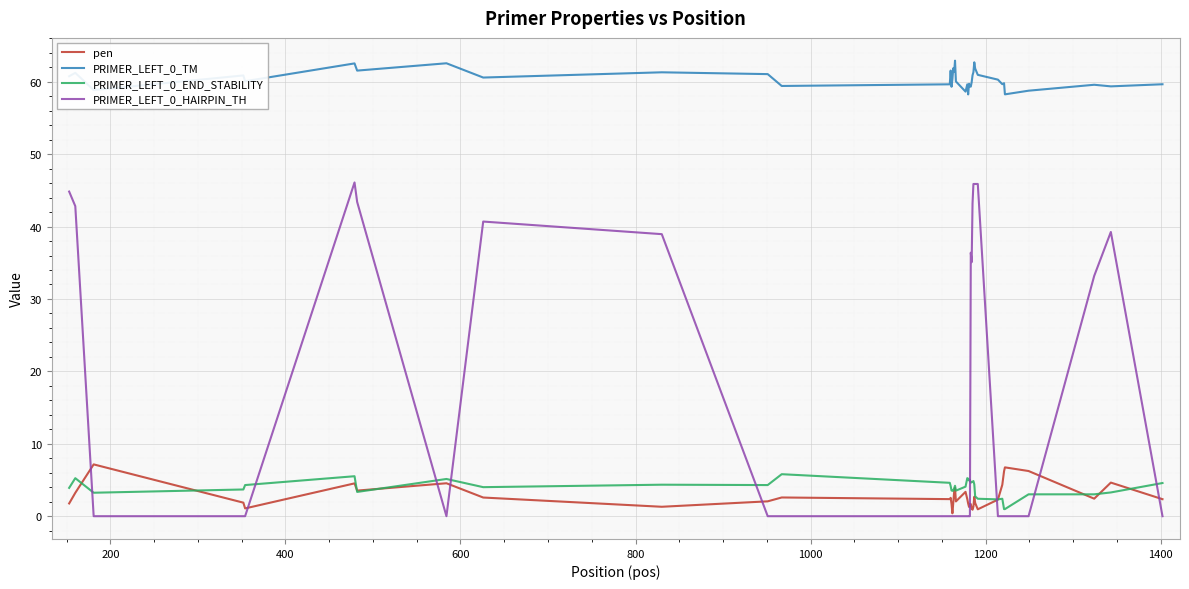

Which series has the widest spread of values?

PRIMER_LEFT_0_HAIRPIN_TH